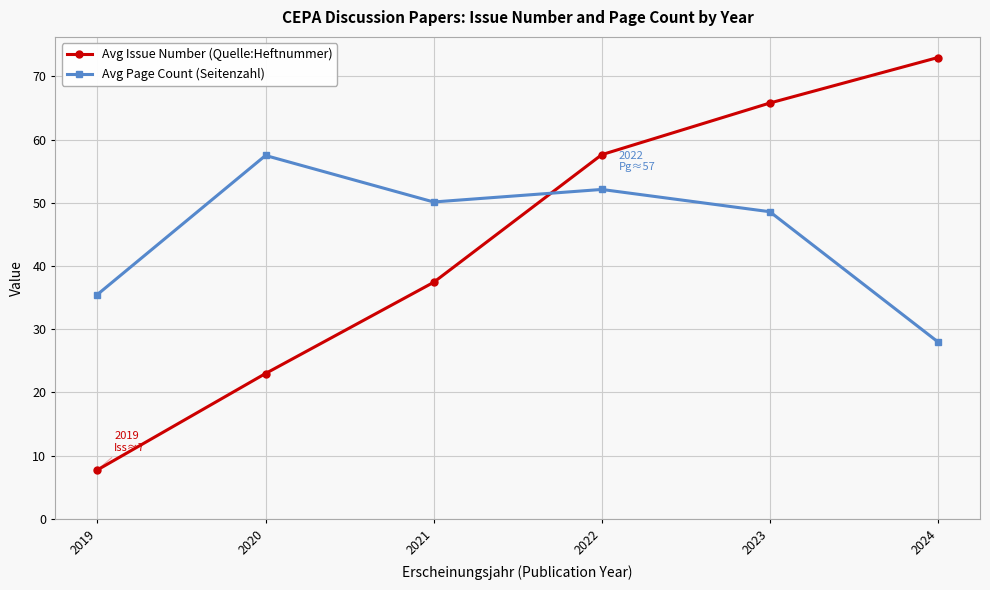

The Avg Issue Number (Quelle:Heftnummer) series shows 37.4 at 2021. True or false?

True